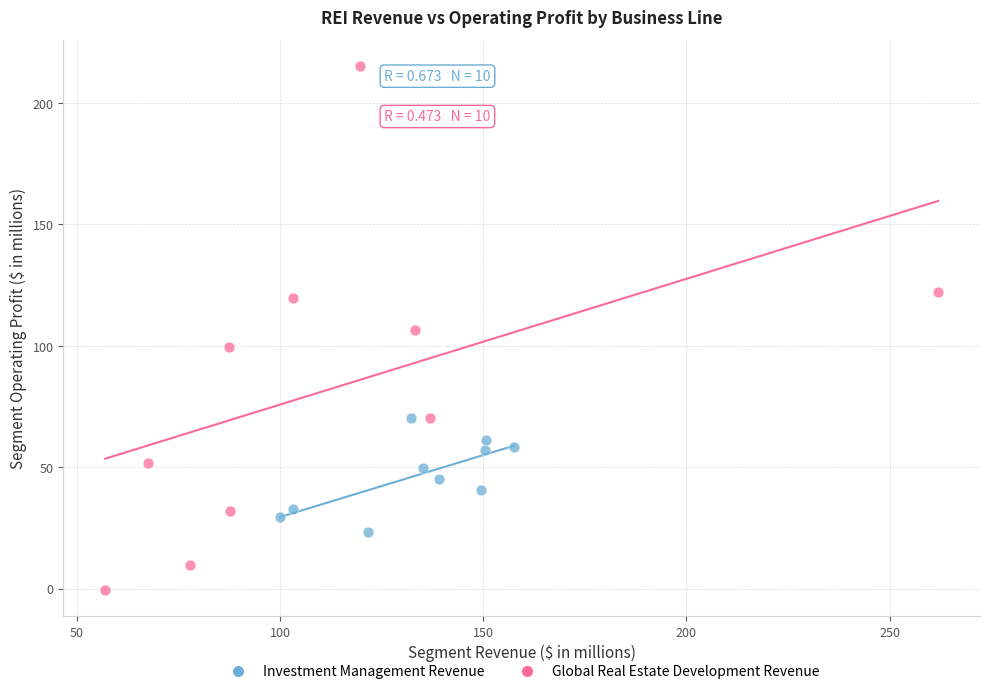

Which series has the widest spread of Y values?

Global Real Estate Development Revenue